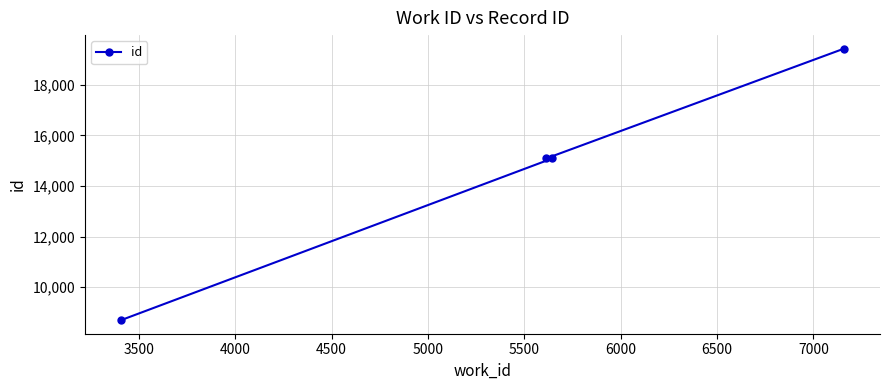

What is the maximum value shown in the chart?

19428